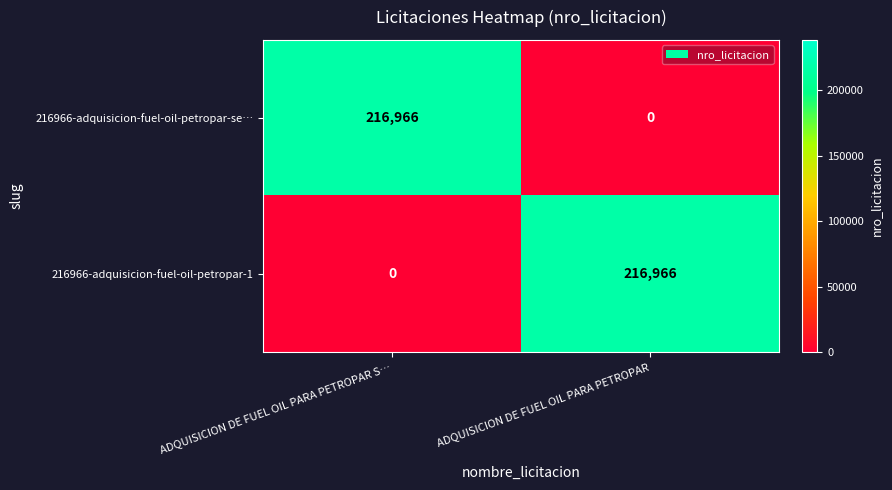

Is the value of 216966-adquisicion-fuel-oil-petropar-1 at ADQUISICION DE FUEL OIL PARA PETROPAR S… greater than the value of 216966-adquisicion-fuel-oil-petropar-se… at ADQUISICION DE FUEL OIL PARA PETROPAR S…?

No